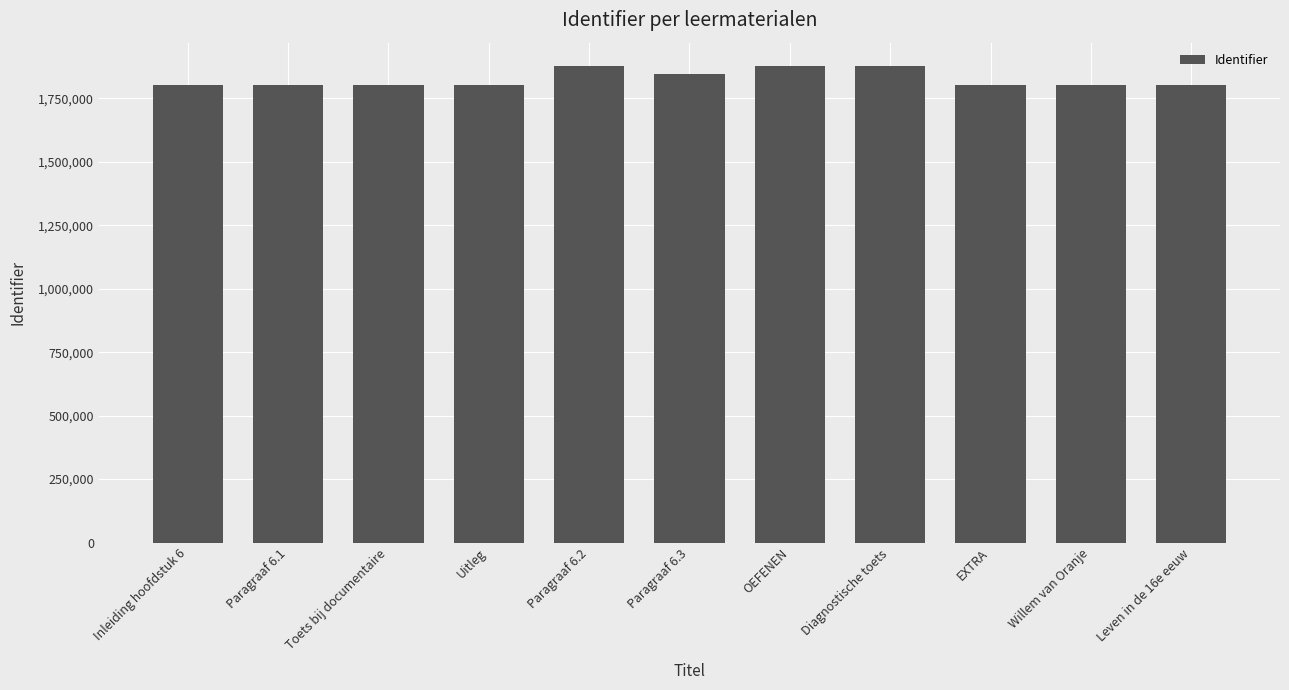

What is the label of the 3rd bar from the right?

EXTRA